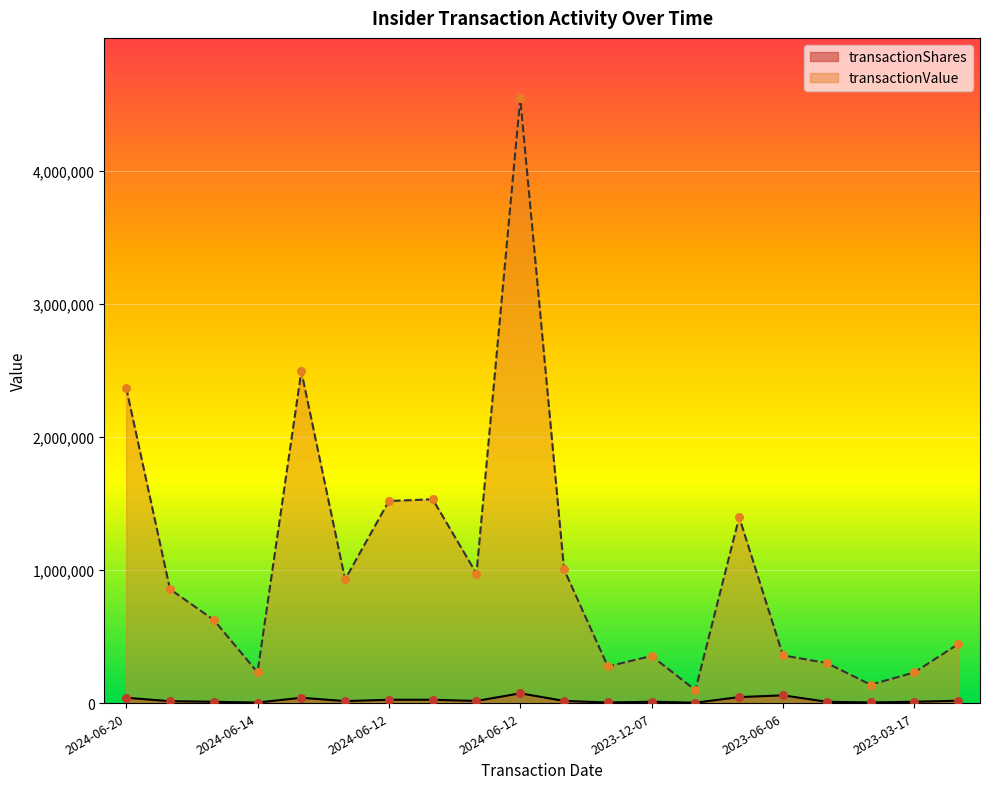

Which series reaches the maximum Y coordinate?

transactionValue